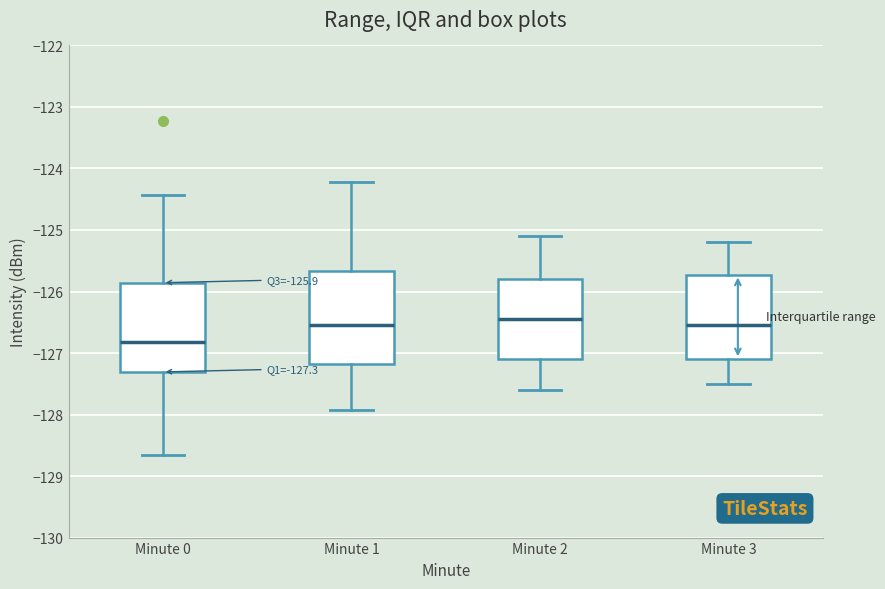

Which box has the lowest median line?

Minute 0